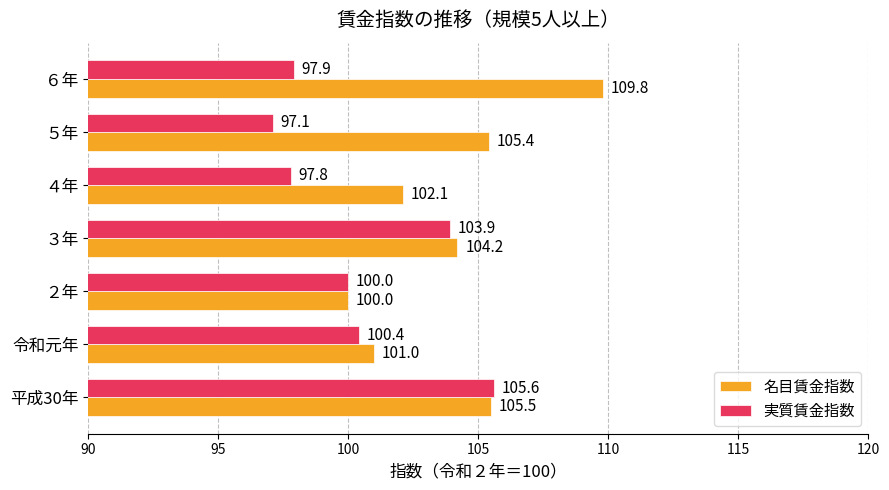

What is the maximum value shown in the chart?

109.8